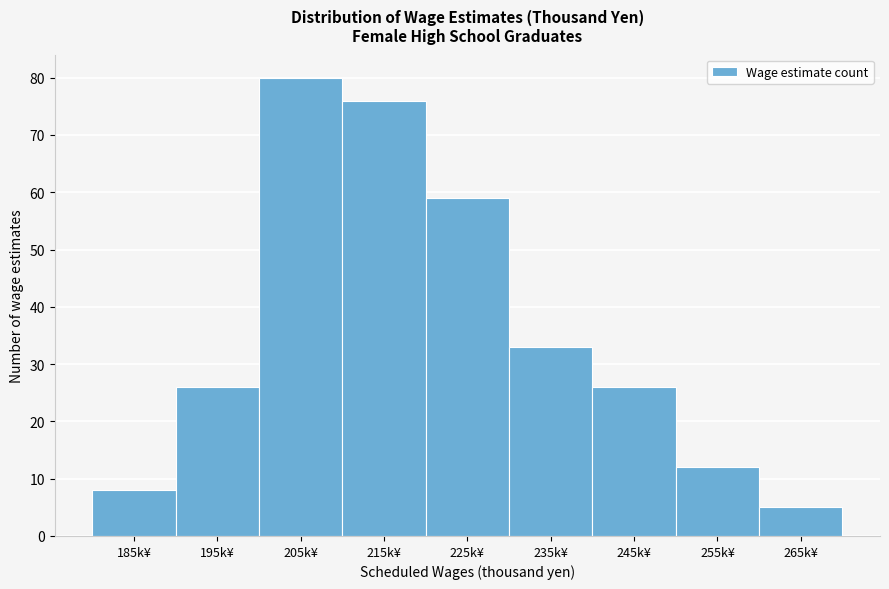

Reading left to right, transcribe all the data shown in this chart.

8	26	80	76	59	33	26	12	5